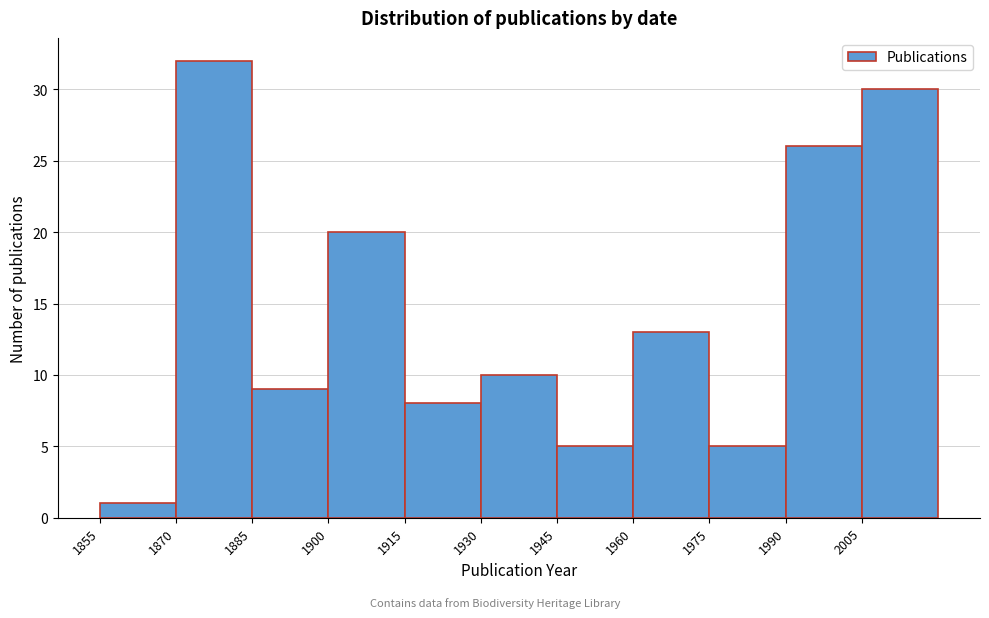

Which range on the x-axis has the tallest bar?

1870 to 1885